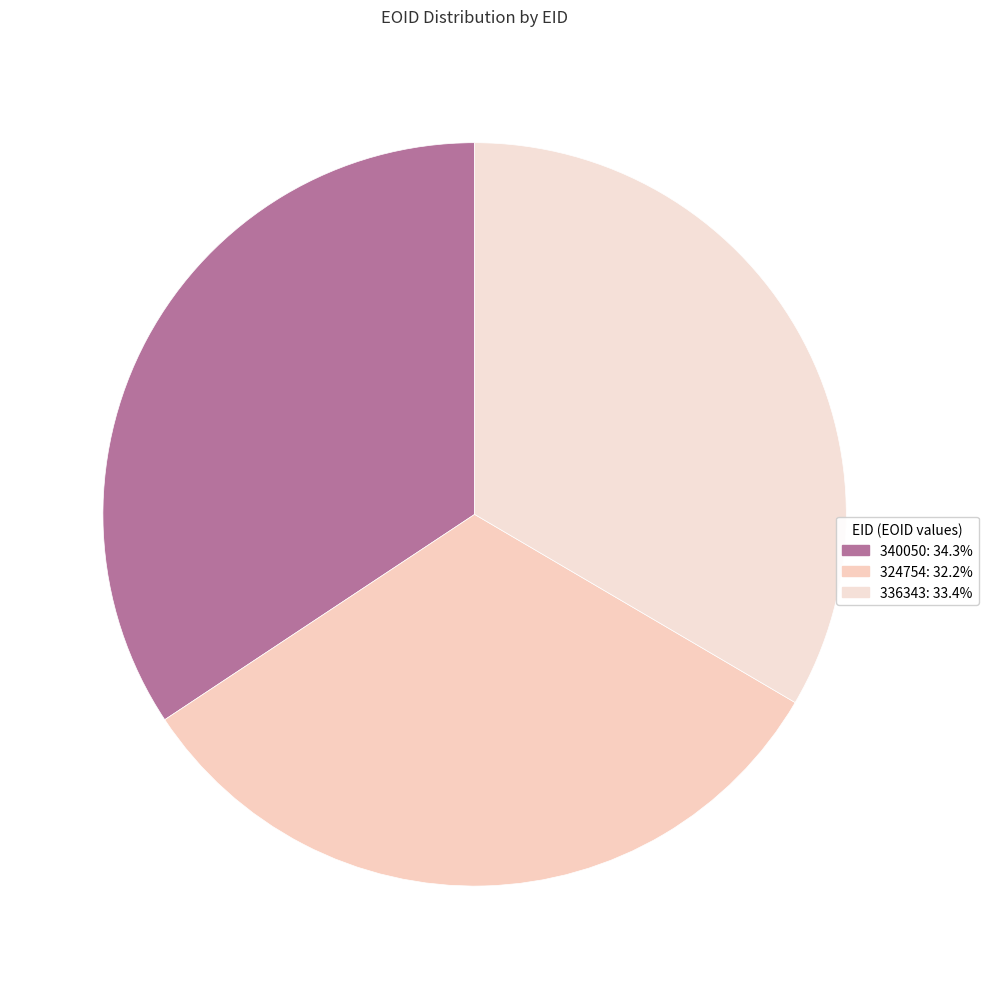

What percentage do 340050 and 336343 together represent?

67.8%